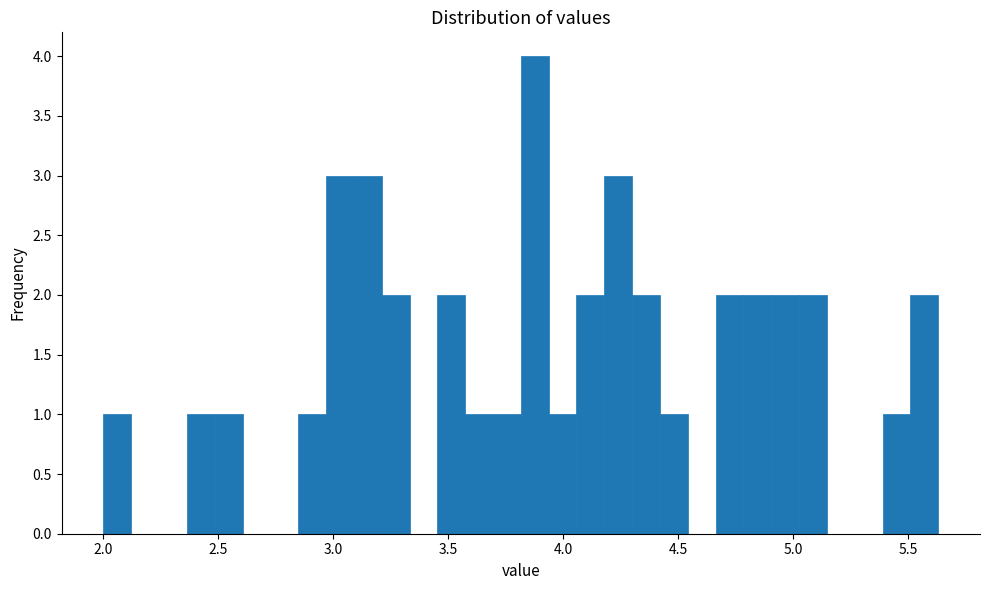

Read against the x-axis, roughly where is the centre of the tallest bar?

3.90